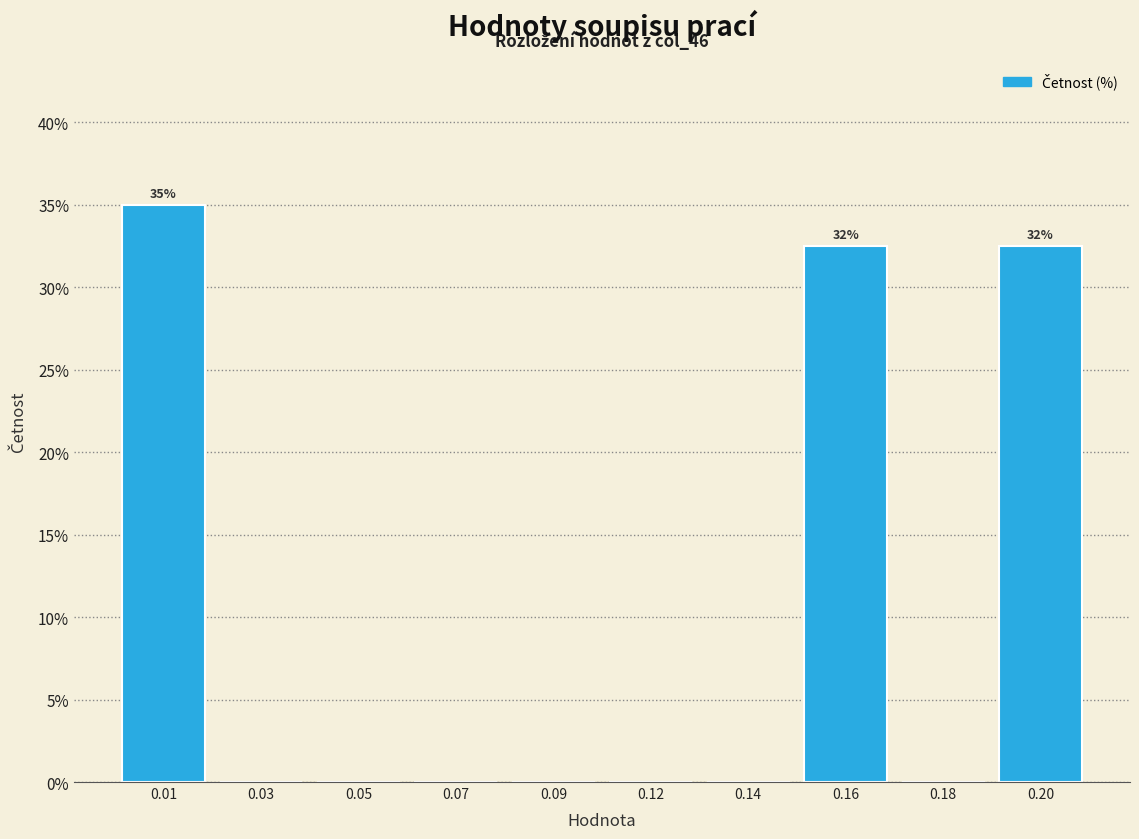

Reading left to right, list all the values displayed in this chart.

0.01=35.0	0.03=0.0	0.05=0.0	0.07=0.0	0.09=0.0	0.12=0.0	0.14=0.0	0.16=32.5	0.18=0.0	0.20=32.5